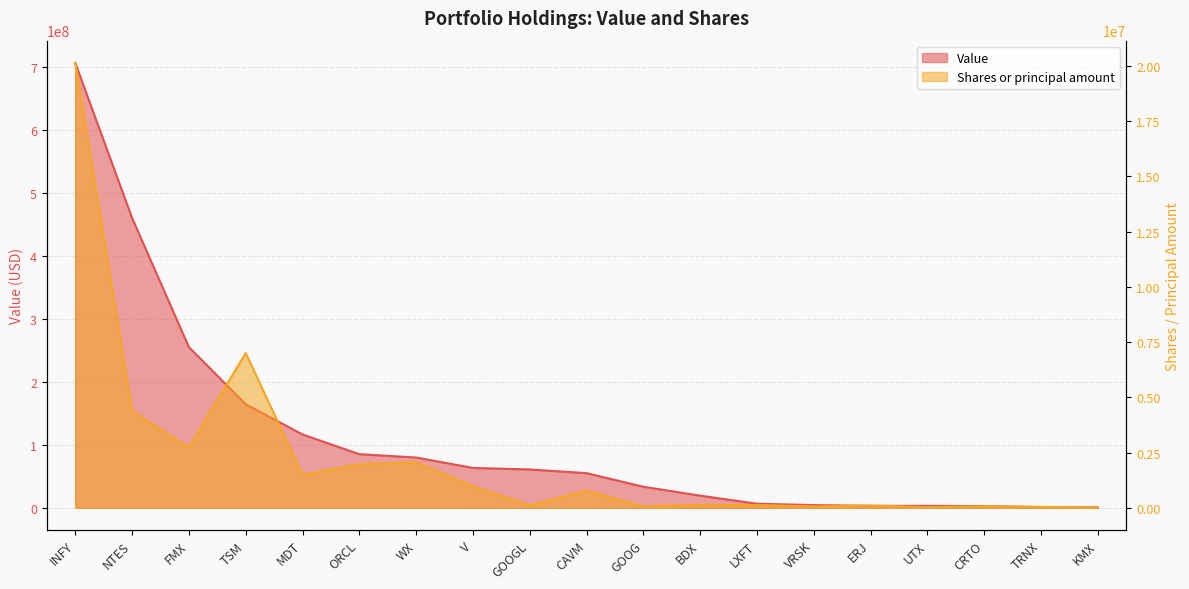

What is the sum of all Shares or principal amount values?

42227849